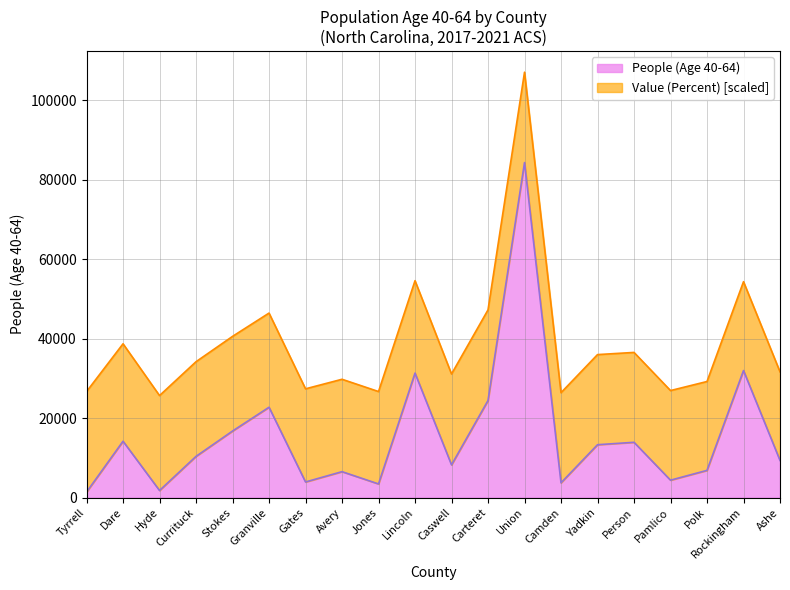

What is the difference between the maximum and minimum values?

82926